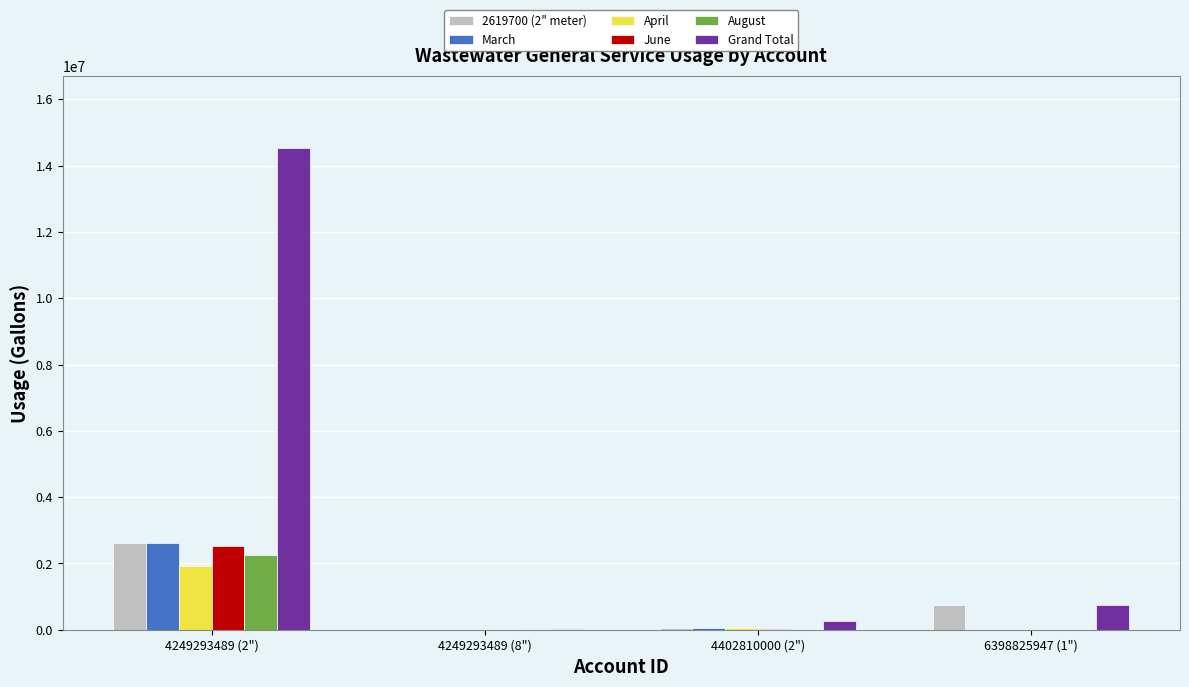

Is it true that June equals 30926 at 4402810000 (2")?

True